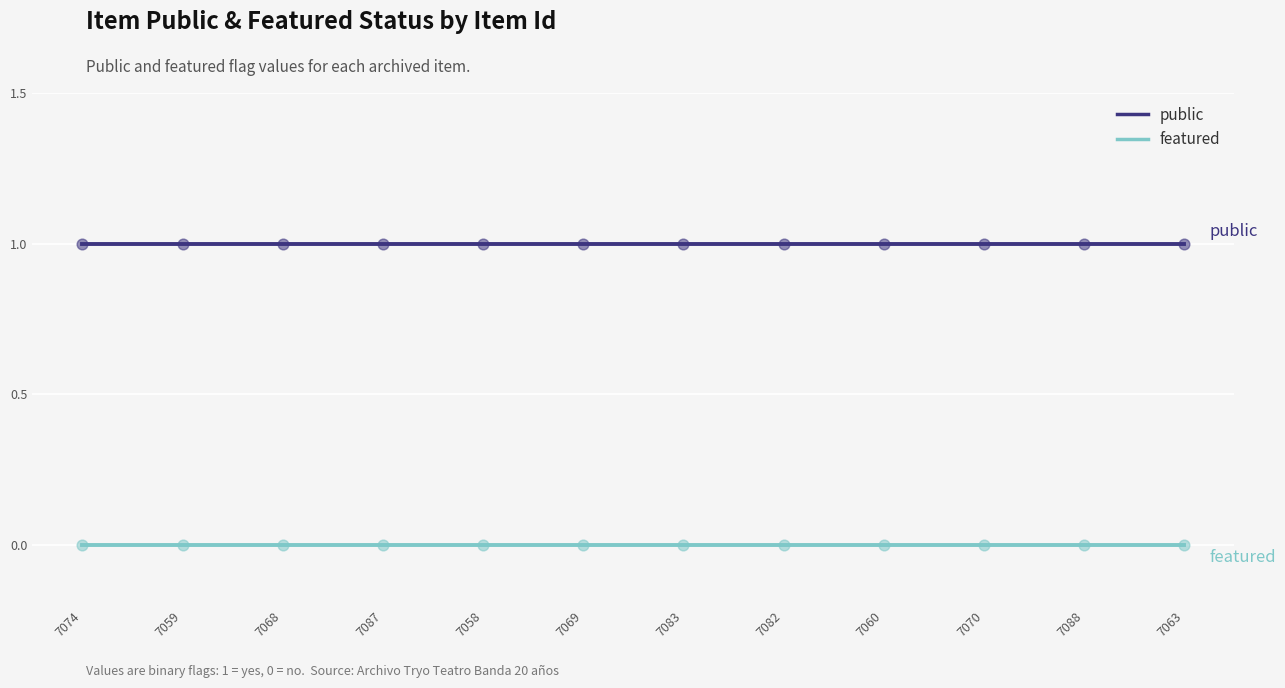

Is the value of featured at 7060 greater than the value of public at 7087?

No